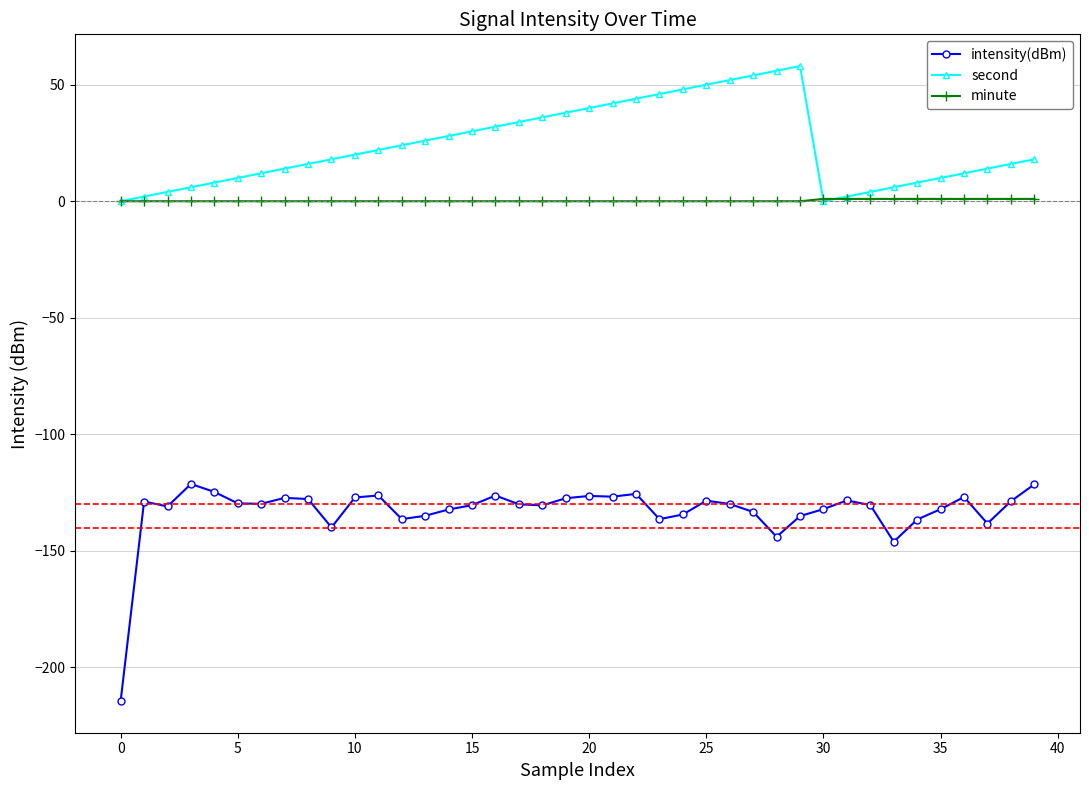

List the series in order of their overall mean, lowest first.

intensity(dBm), minute, second